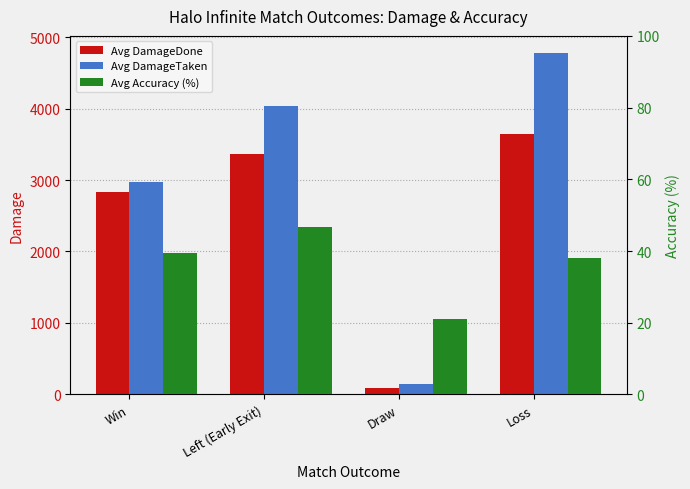

What is the sum of the Avg DamageDone values at Draw and Left (Early Exit)?

3462.0